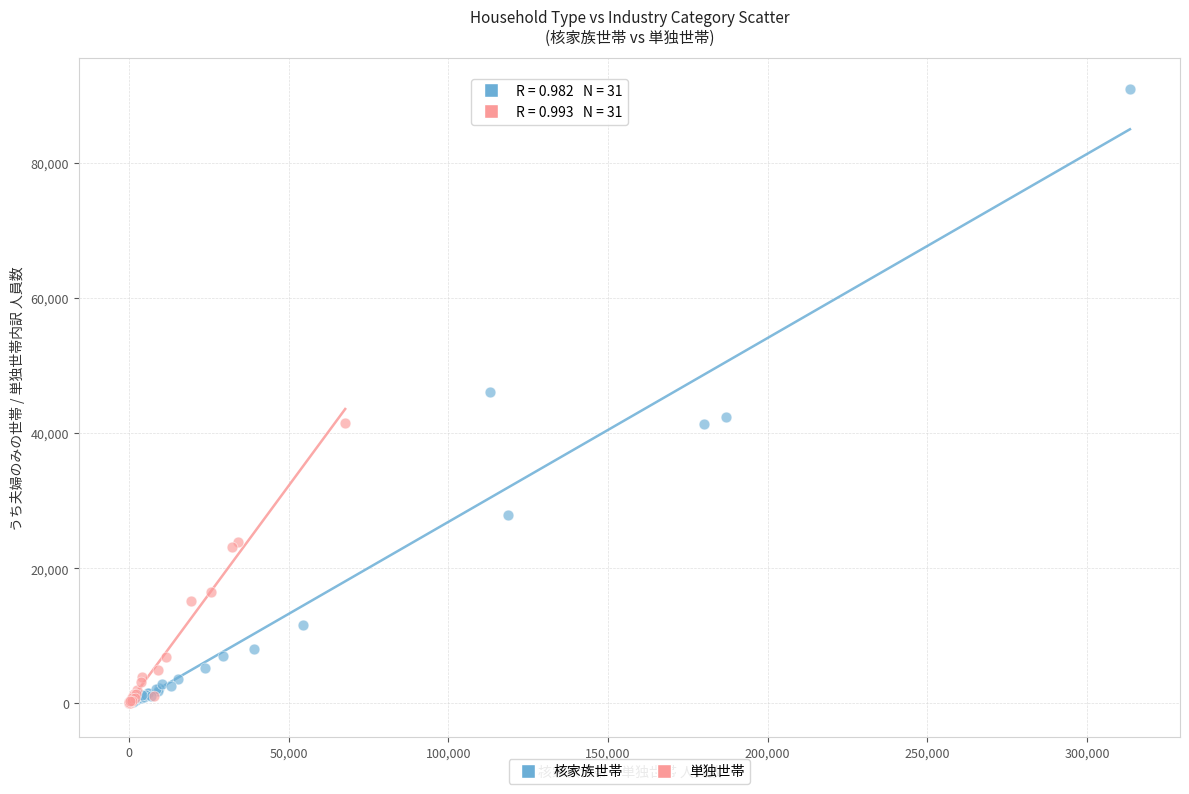

Which series has the widest spread of Y values?

核家族世帯